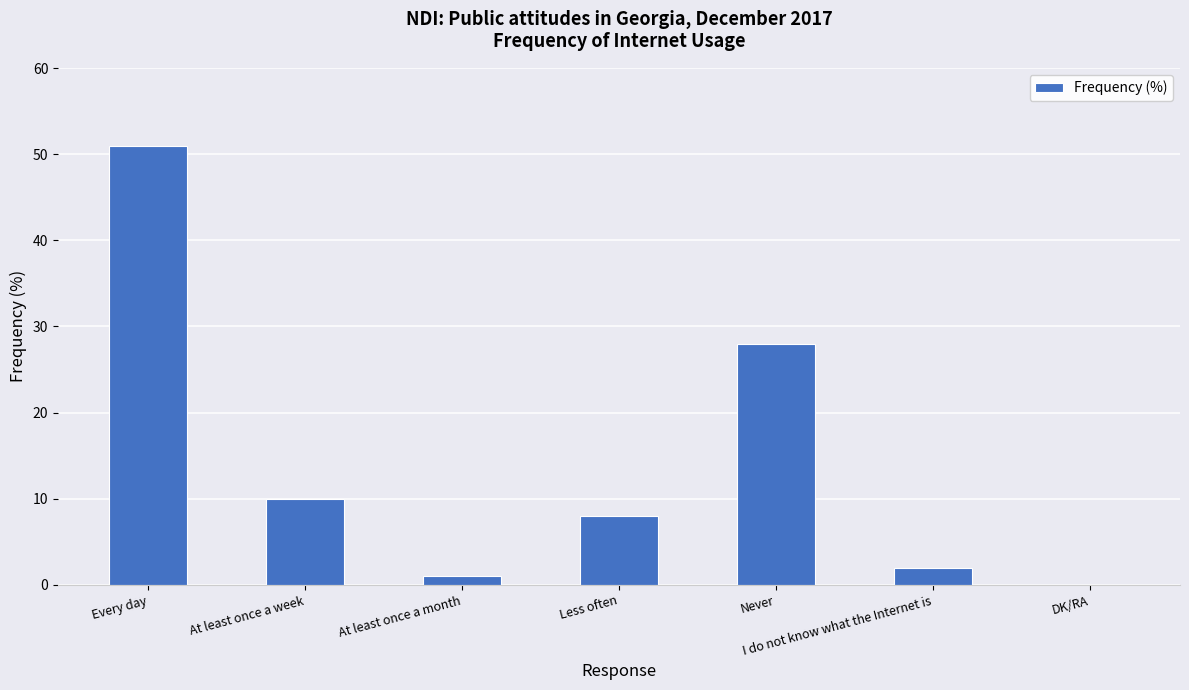

The value at Never is 13. True or false?

False